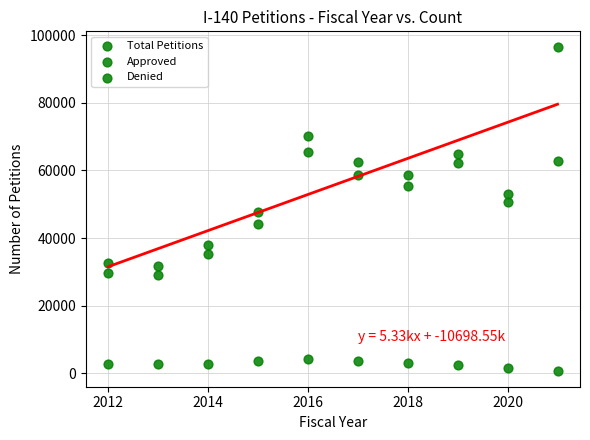

How many data points are displayed?

30